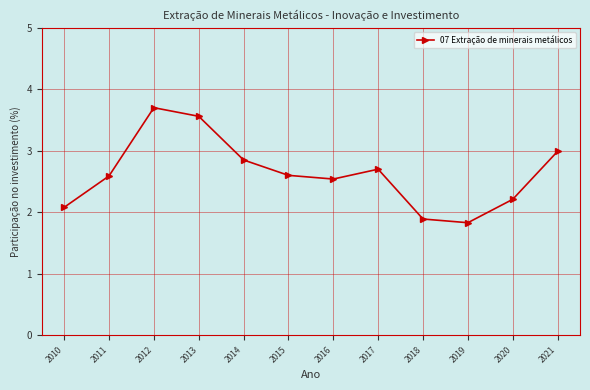

The chart shows a value of 4.6 at 2017. True or false?

False